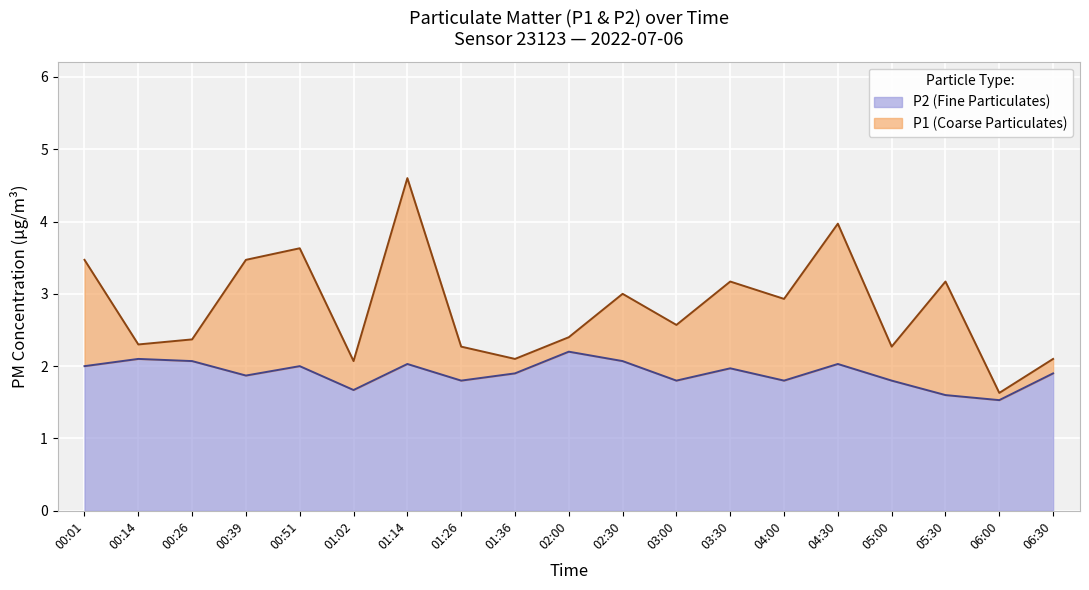

Is it true that P1 equals 4.4 at 04:00?

False